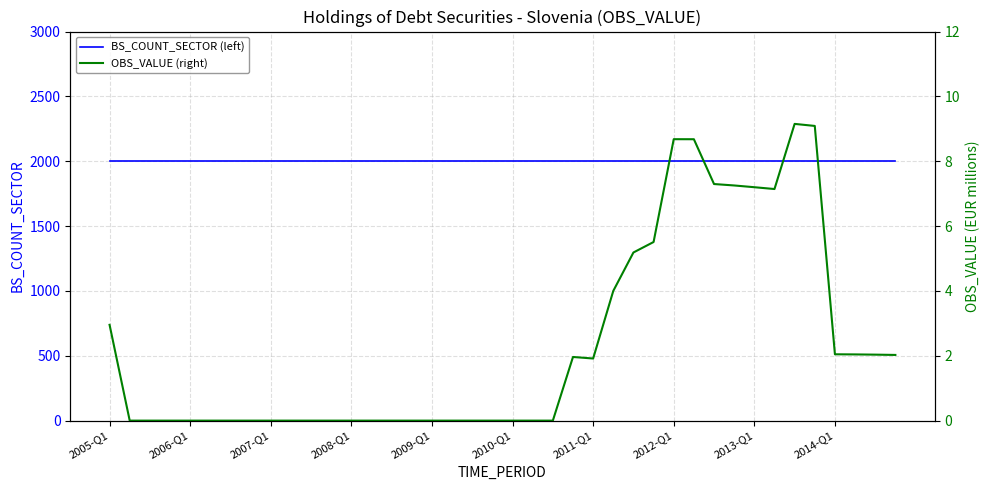

What is the difference between the second highest and second lowest values in the OBS_VALUE (right) series?

9.1